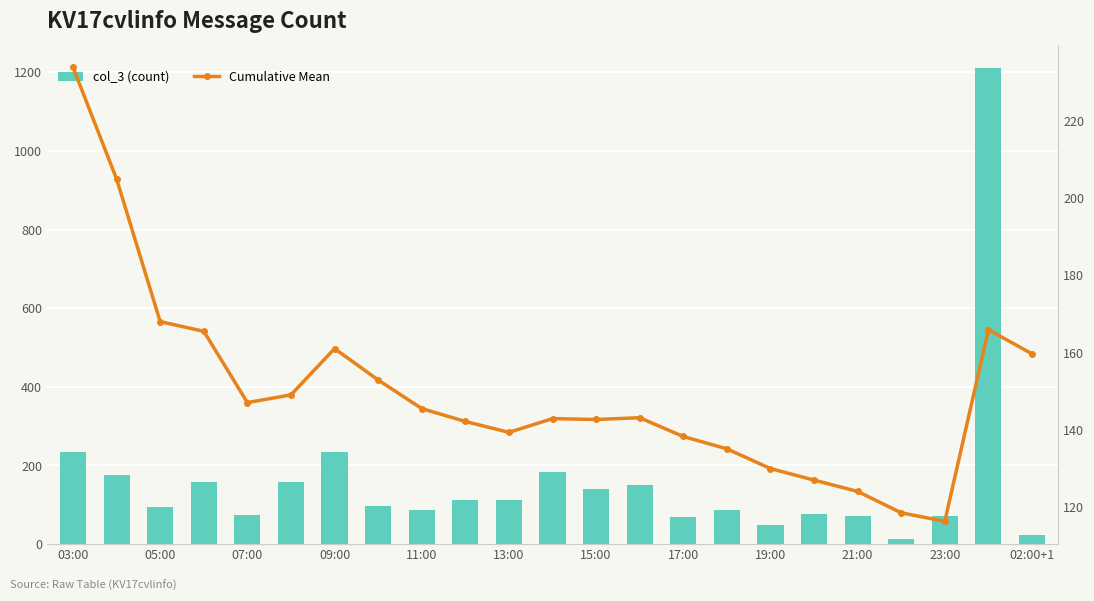

Reading right to left, what are all the values shown in this chart?

col_3 (count): 22.0	1210.0	72.0	13.0	71.0	76.0	48.0	87.0	70.0	149.0	140.0	182.0	111.0	112.0	86.0	96.0	233.0	159.0	73.0	158.0	94.0	176.0	234.0
Cumulative Mean: 159.7	165.9	116.2	118.4	123.9	126.9	129.9	135.0	138.2	143.1	142.6	142.8	139.3	142.1	145.4	152.9	161.0	149.0	147.0	165.5	168.0	205.0	234.0